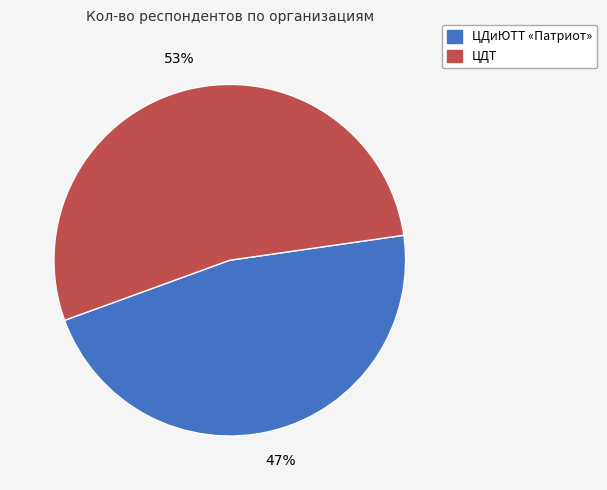

Is the sum of ЦДиЮТТ «Патриот» and ЦДТ greater than half?

Yes